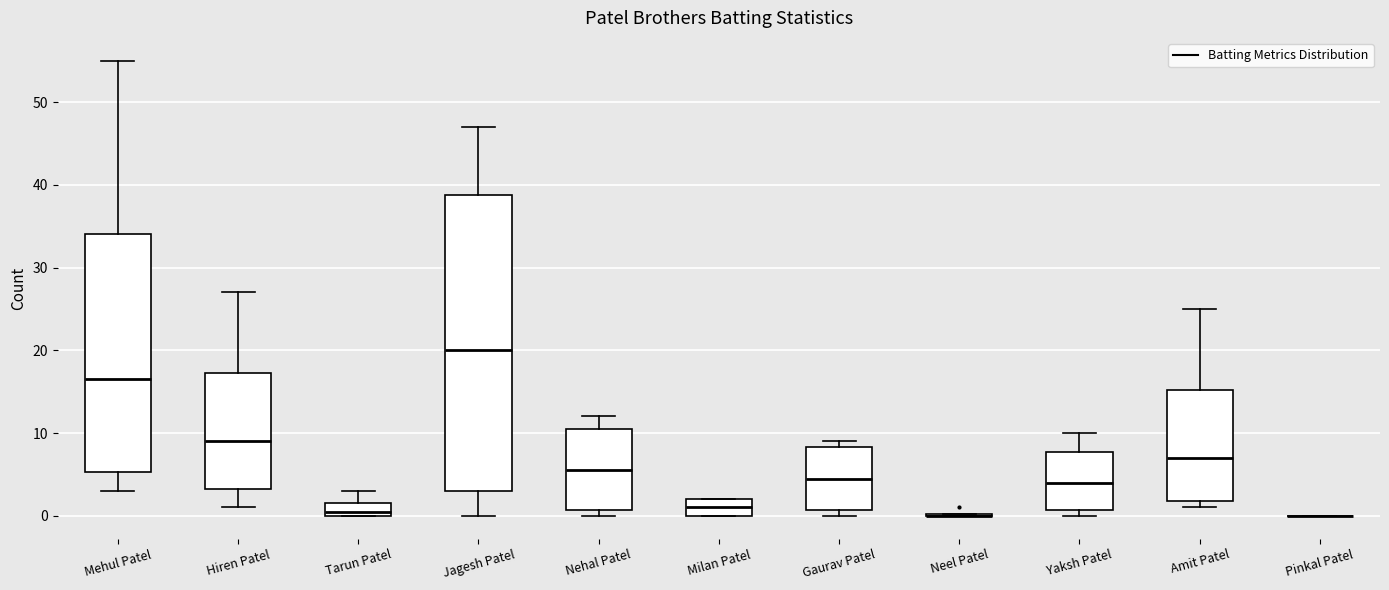

Which box is the tallest, from its lower edge to its upper edge?

Jagesh Patel